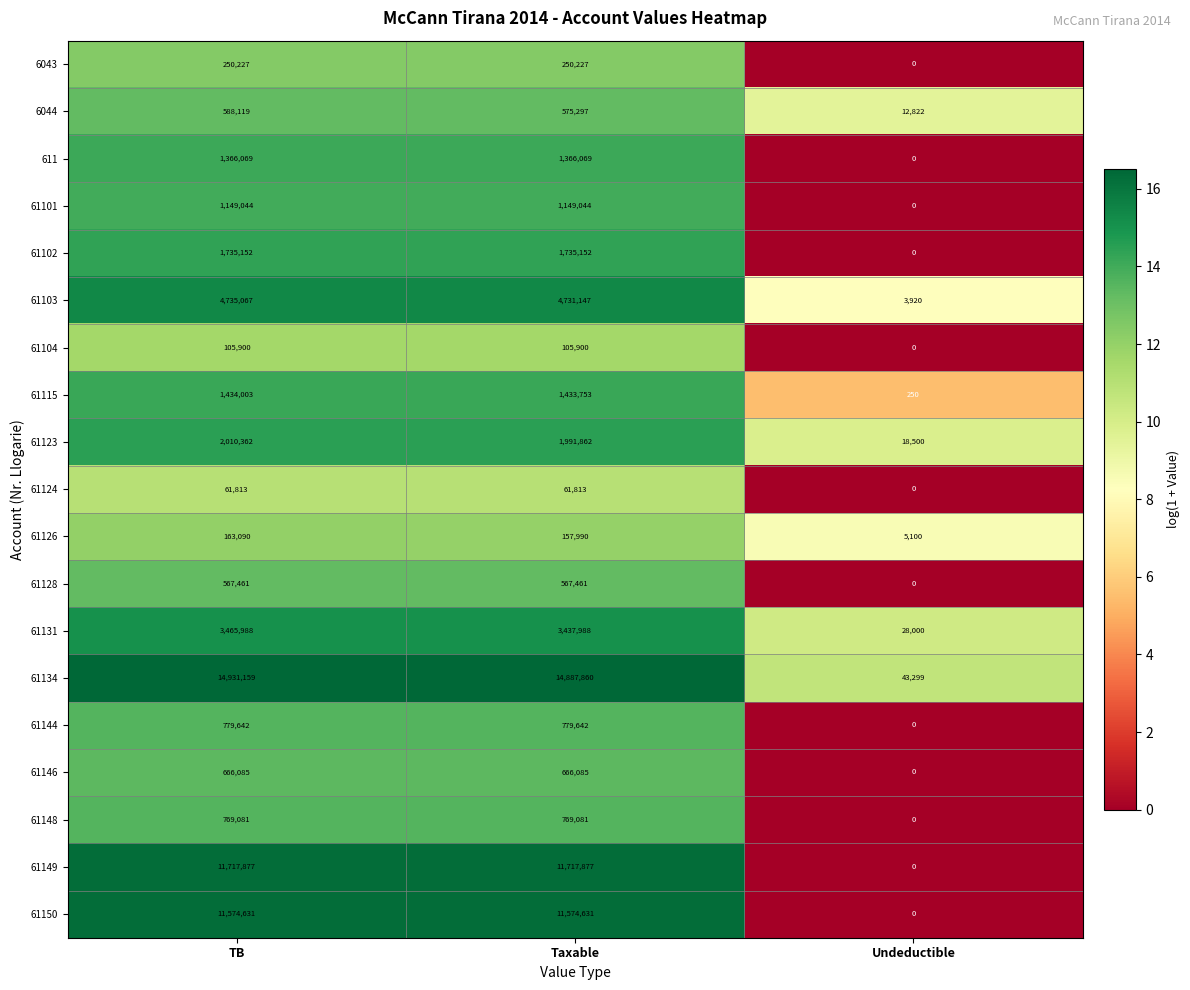

How many distinct data groups are displayed?

19